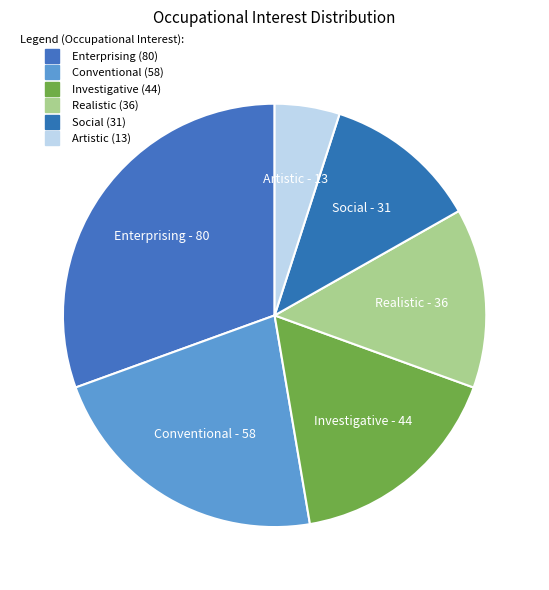

To the nearest percent, what is the average slice percentage?

17%